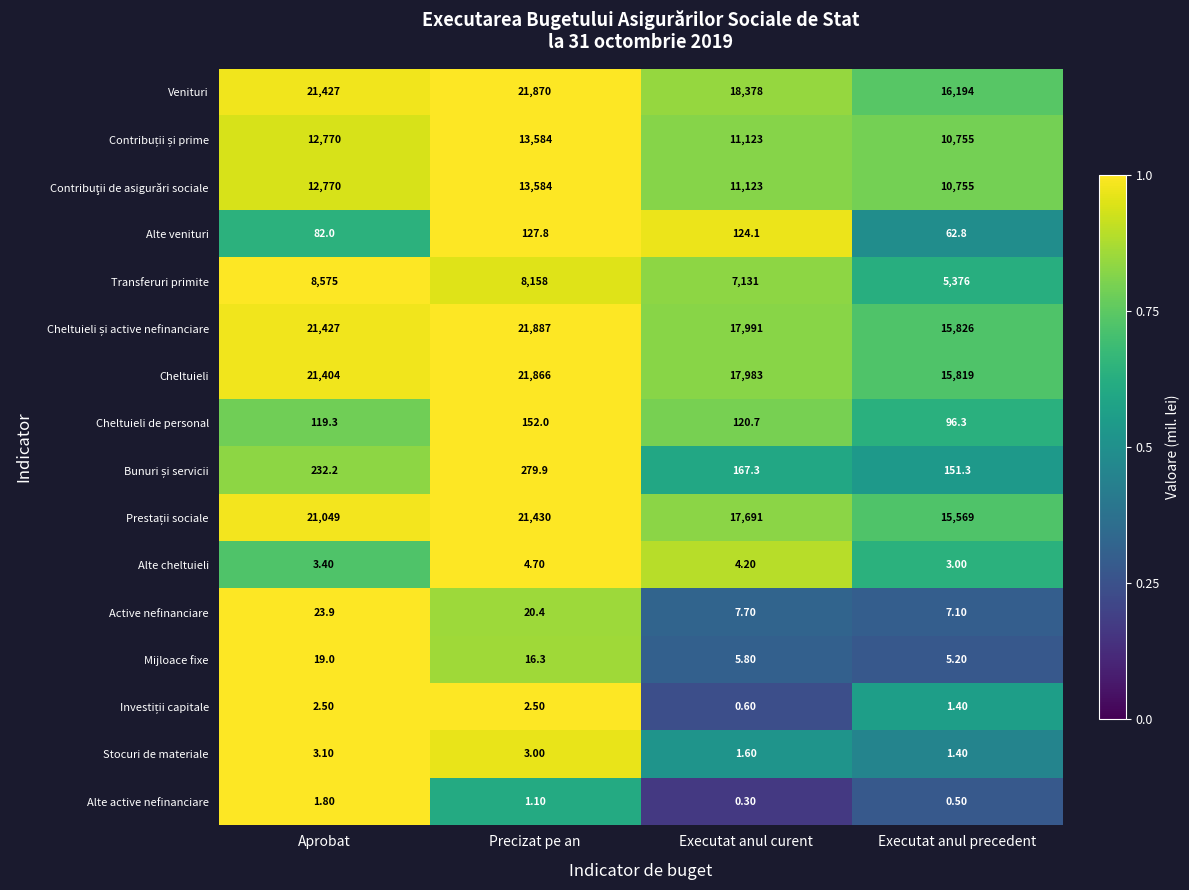

At which label does Alte active nefinanciare first exceed 1?

Aprobat